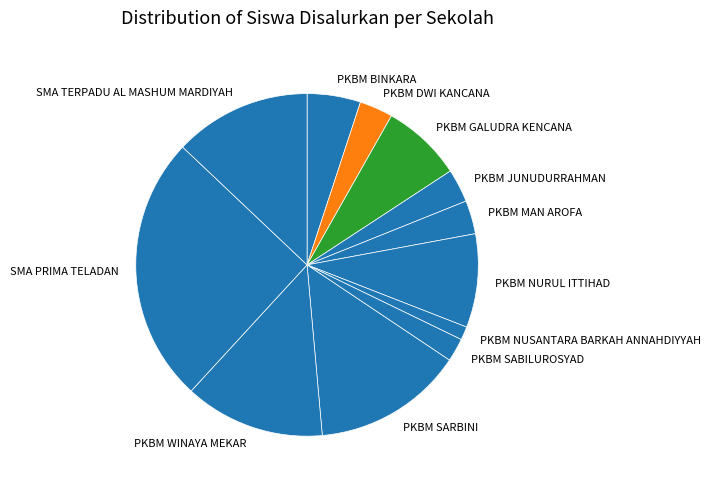

The SMA PRIMA TELADAN slice represents 12% of the pie. True or false?

False